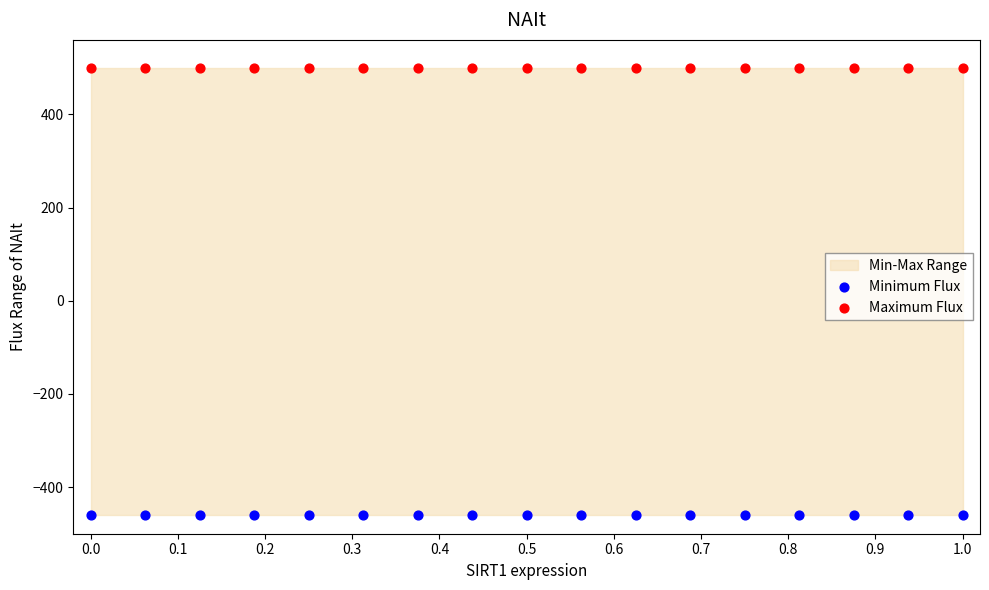

Which series contains the highest Y value?

Maximum Flux